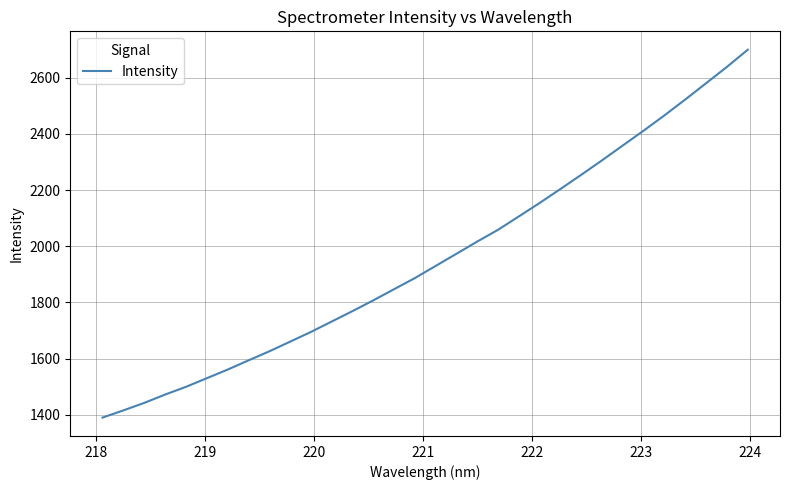

What is the smallest value displayed?

1389.8